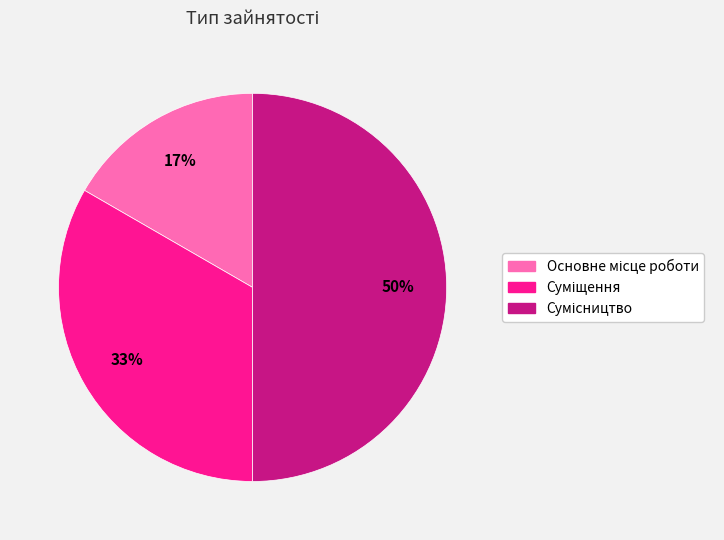

To the nearest percent, what is the average slice percentage?

33%